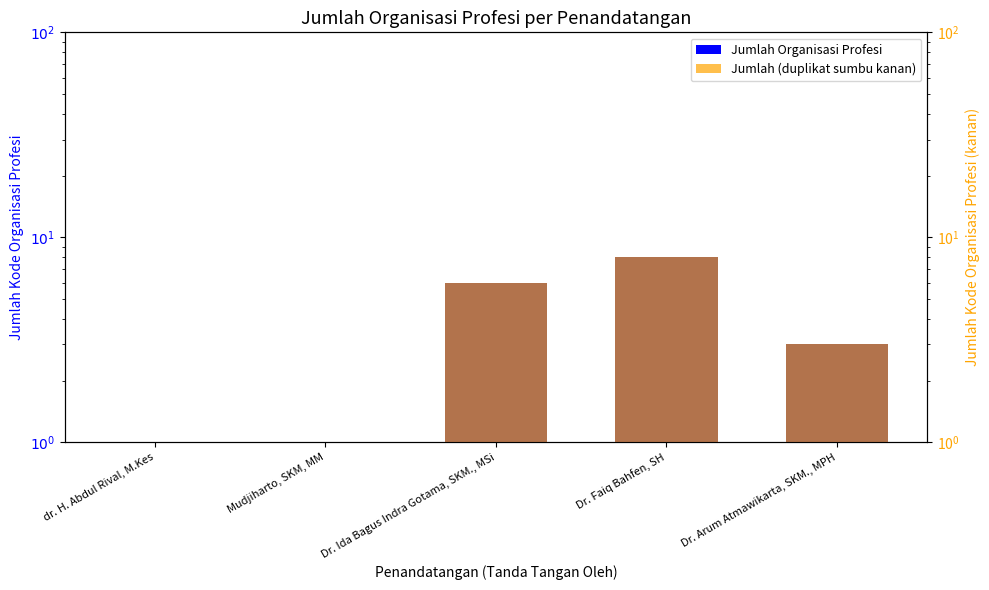

Reading left to right, list all the values displayed in this chart.

Jumlah Organisasi Profesi: dr. H. Abdul Rival, M.Kes=1	Mudjiharto, SKM, MM=1	Dr. Ida Bagus Indra Gotama, SKM., MSi=6	Dr. Faiq Bahfen, SH=8	Dr. Arum Atmawikarta, SKM., MPH=3
Jumlah (duplikat sumbu kanan): dr. H. Abdul Rival, M.Kes=1	Mudjiharto, SKM, MM=1	Dr. Ida Bagus Indra Gotama, SKM., MSi=6	Dr. Faiq Bahfen, SH=8	Dr. Arum Atmawikarta, SKM., MPH=3